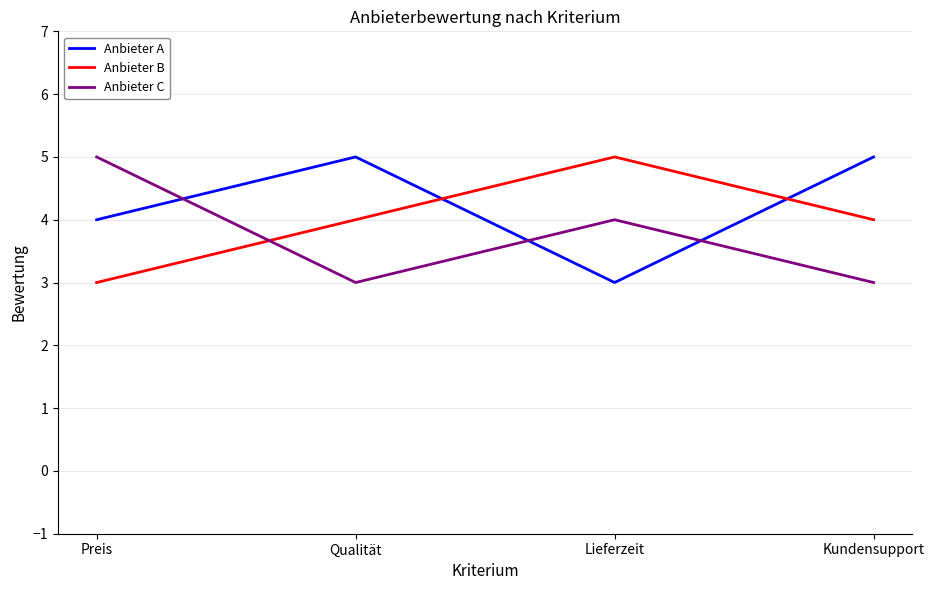

What is the total value across all series at Lieferzeit?

12